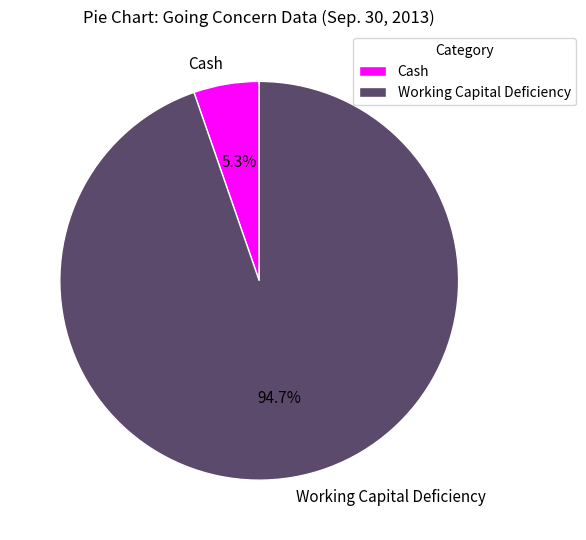

What is the smallest slice in the pie chart?

Cash